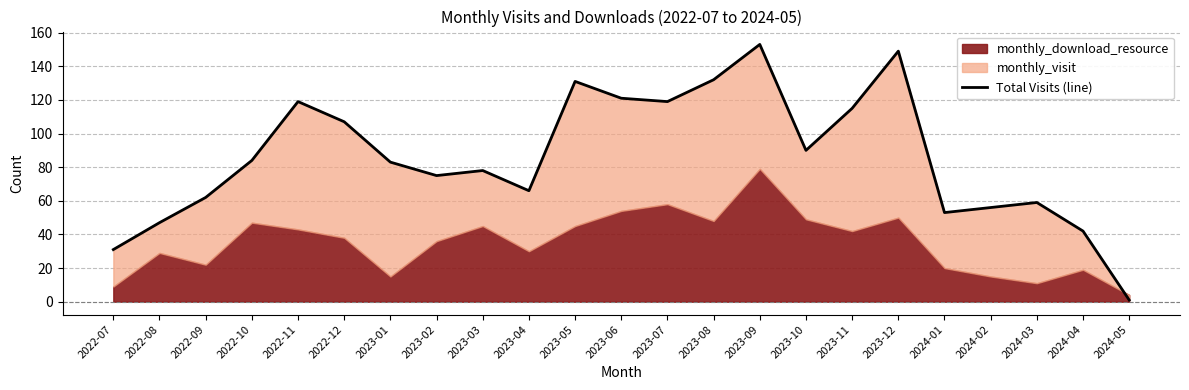

Where does the data first go above 83?

2022-10